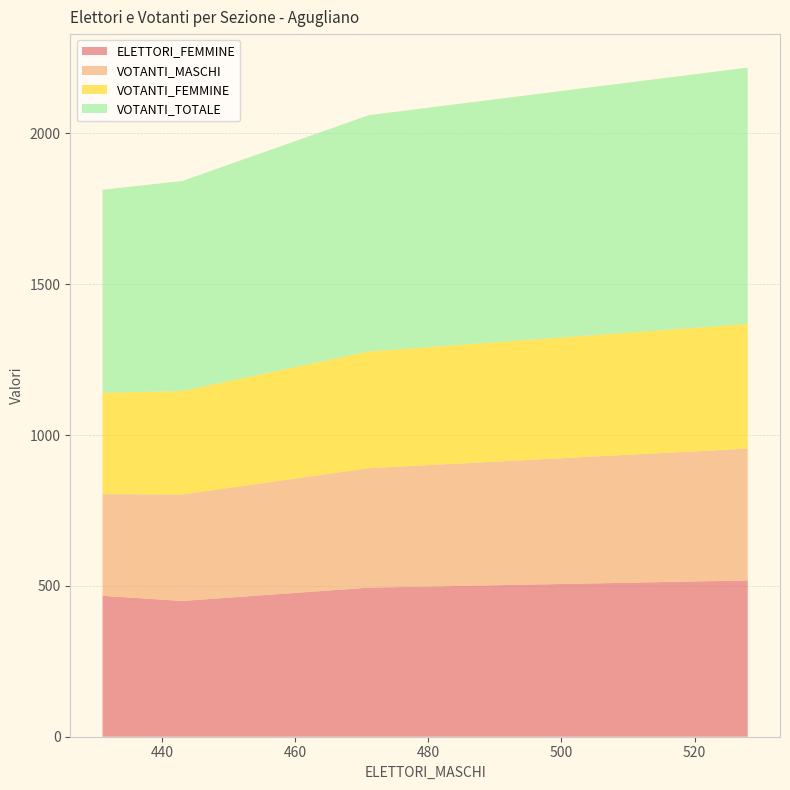

Reading left to right, transcribe all the data shown in this chart.

ELETTORI_FEMMINE: 467	450	494	518
VOTANTI_MASCHI: 337	353	396	437
VOTANTI_FEMMINE: 336	343	387	413
VOTANTI_TOTALE: 673	696	783	850